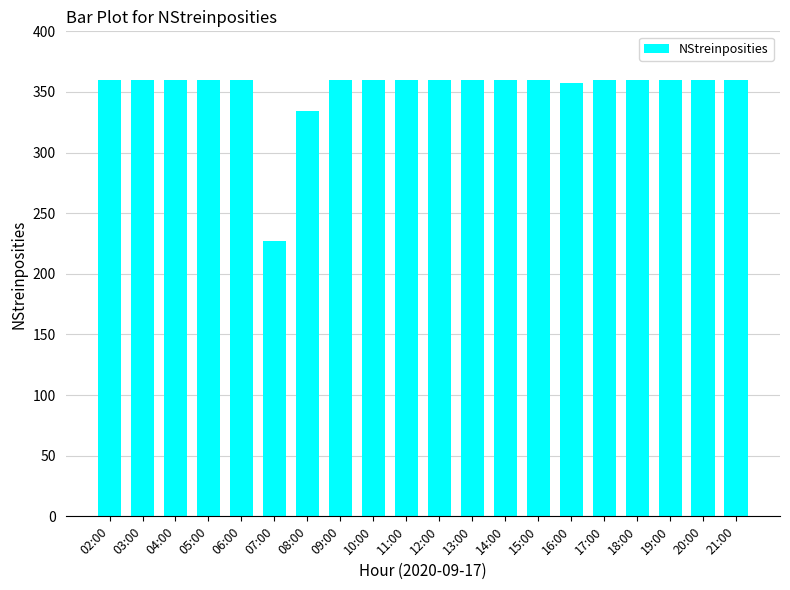

At which category does the chart reach its minimum across all series?

07:00